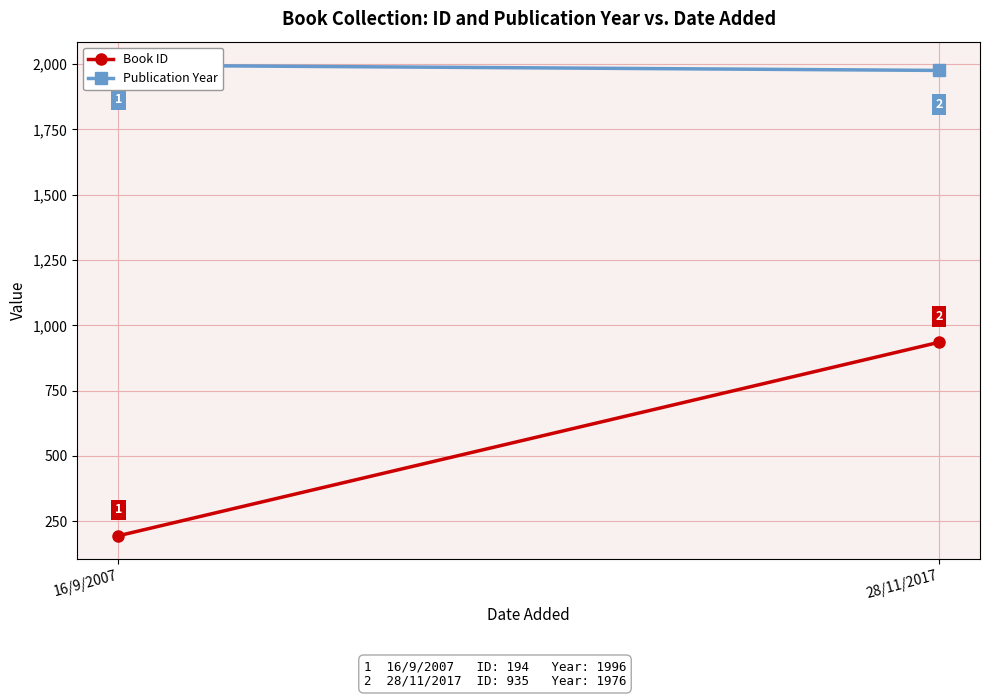

Which category has the lowest value in the Book ID series?

16/9/2007